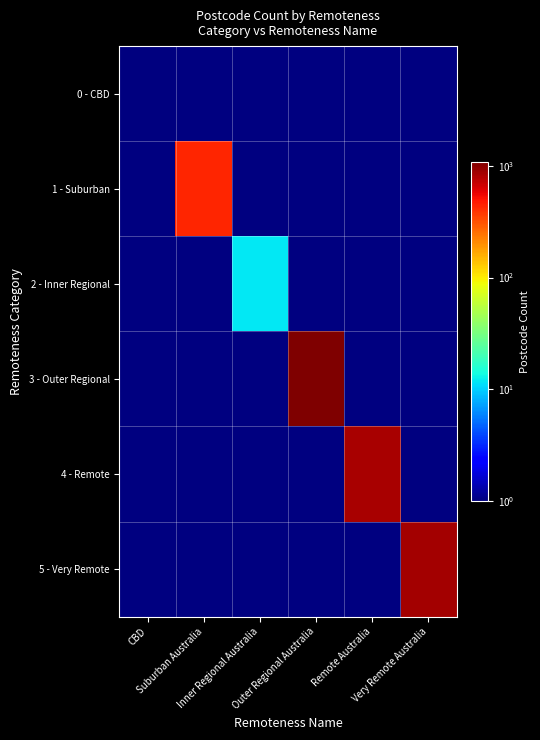

At how many categories does at least one series exceed 515?

3